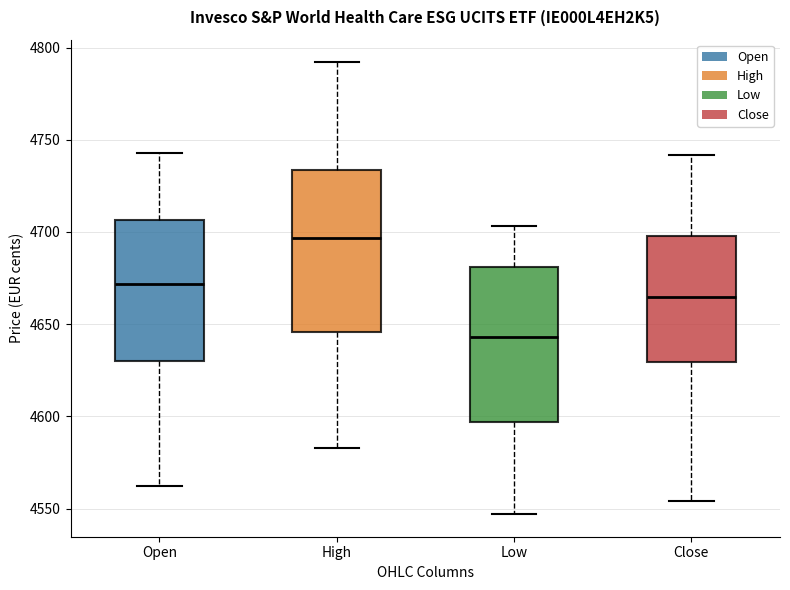

Which box's median line is the highest?

High